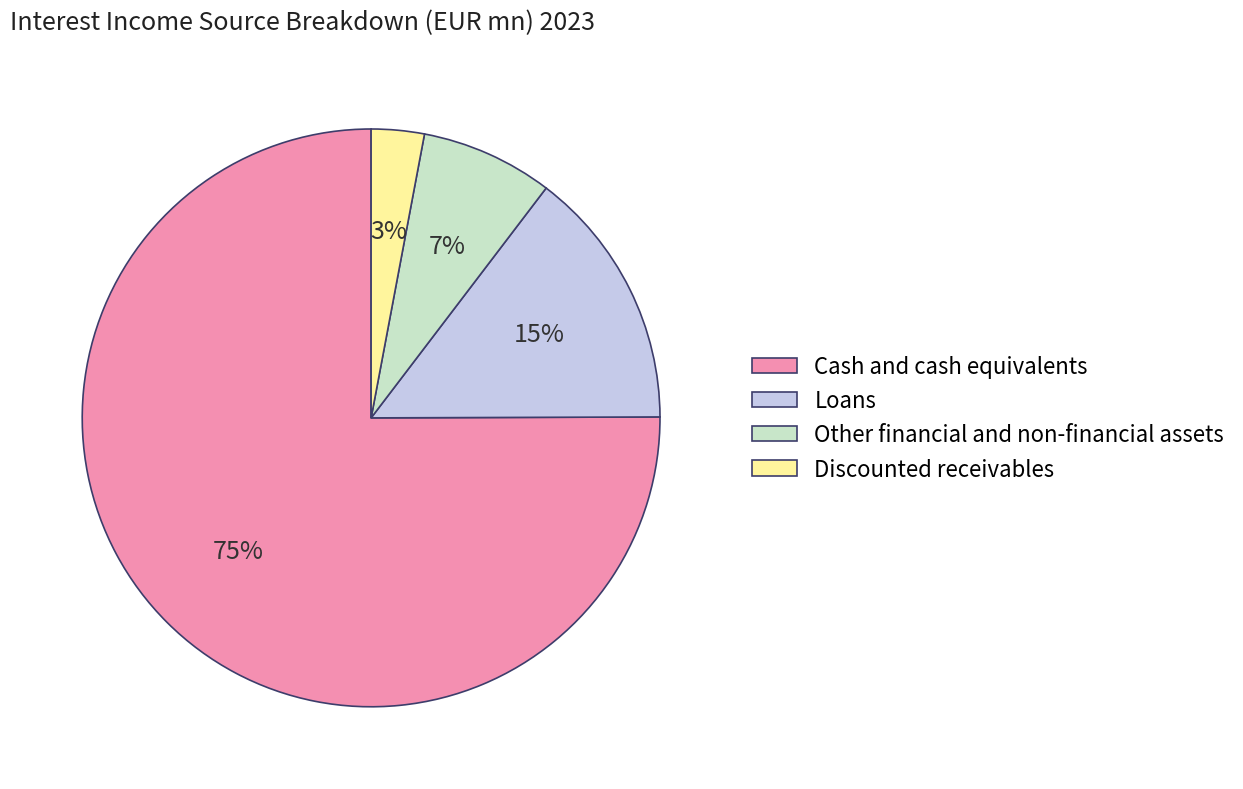

Which slice represents more than half of the pie?

Cash and cash equivalents